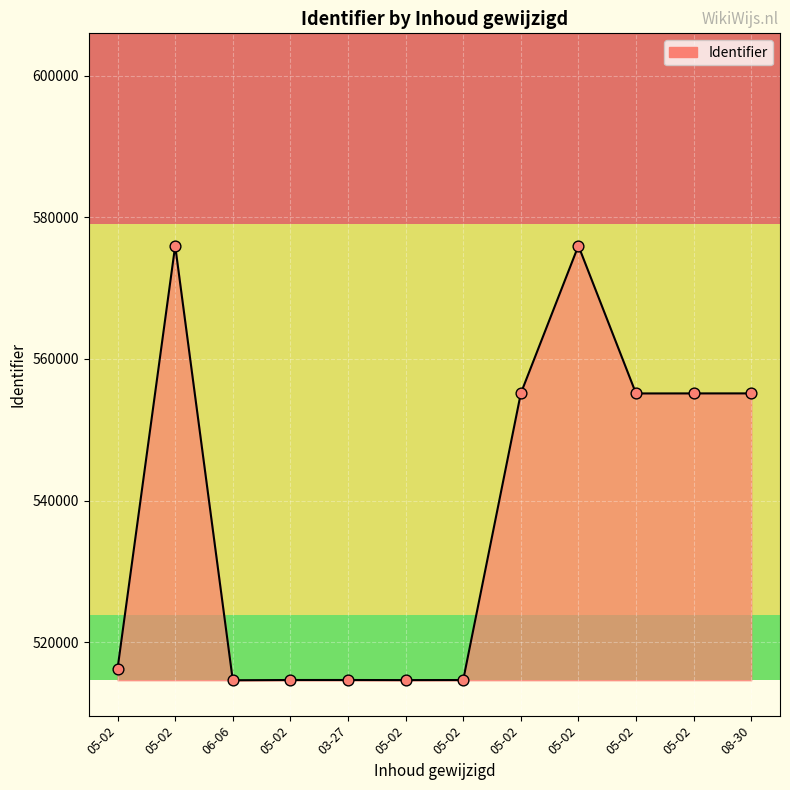

Which has a higher value, 05-02 or 05-02?

05-02